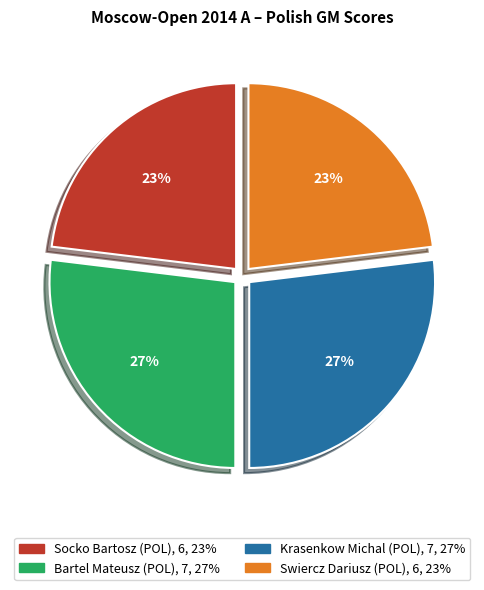

What is the ratio of the value at Krasenkow Michal (POL) to the value at Bartel Mateusz (POL)?

1.0